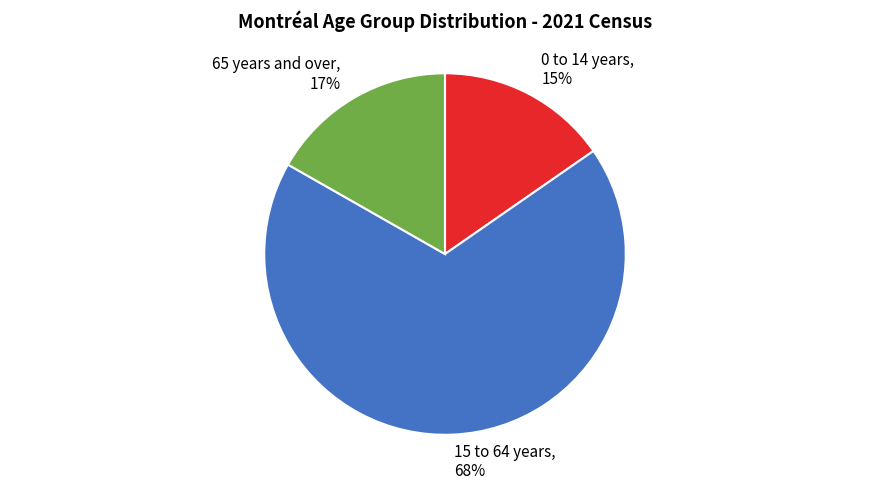

Count the number of slices in the pie.

3